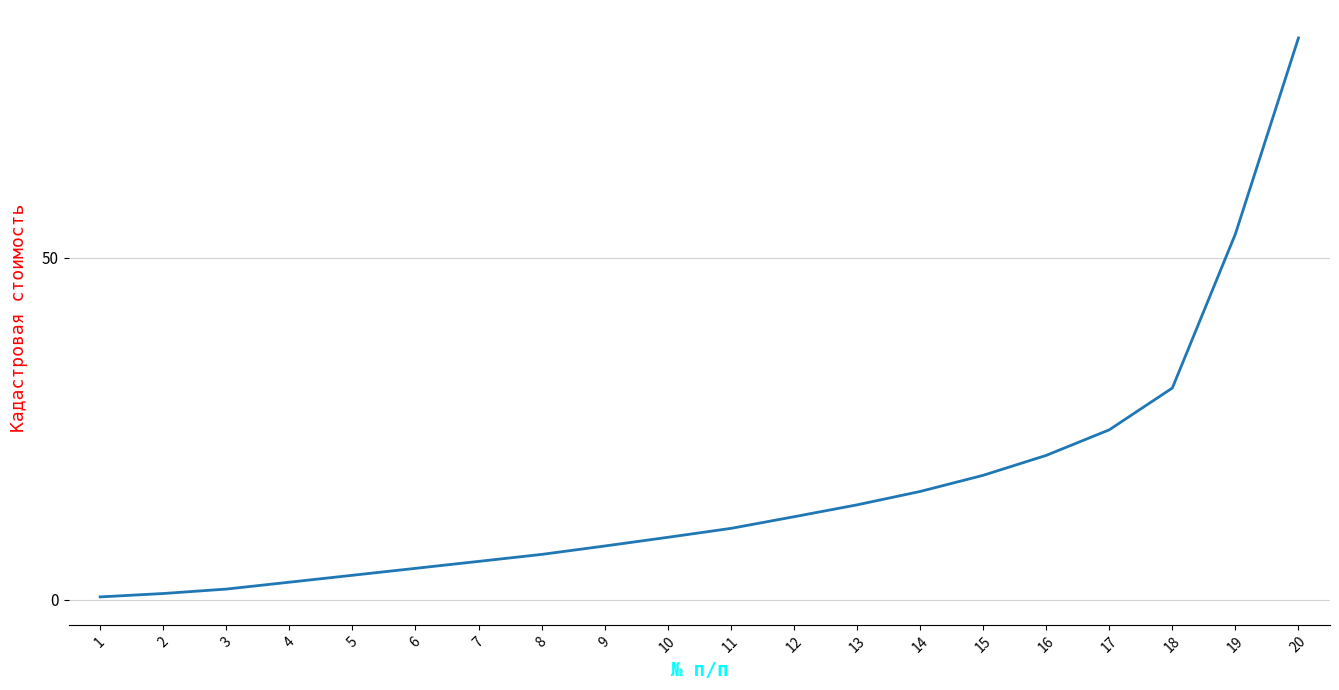

What is the change in value from 13 to 19?

+39.6